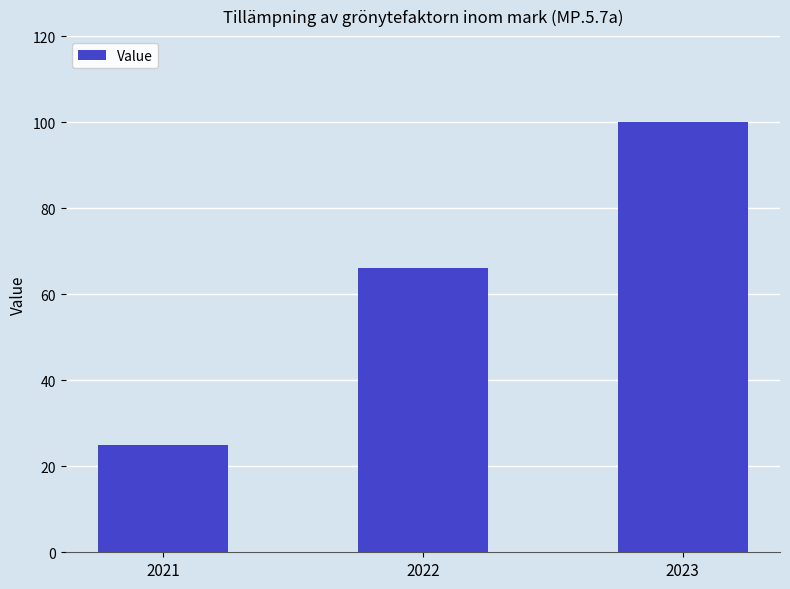

Is it true that the value at 2021 is 11?

False